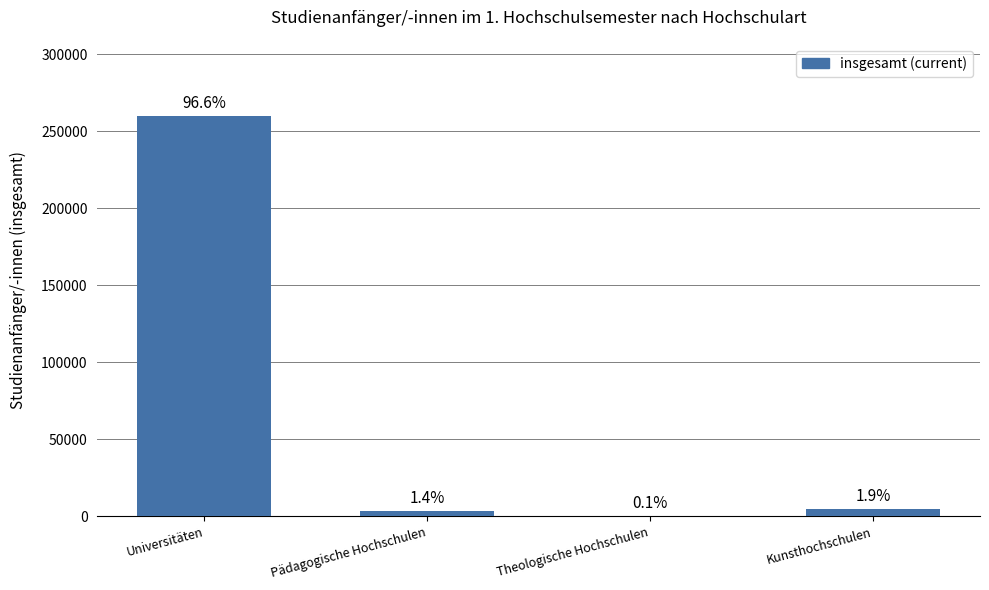

What is the ratio of the value at Pädagogische Hochschulen to the value at Kunsthochschulen?

0.7